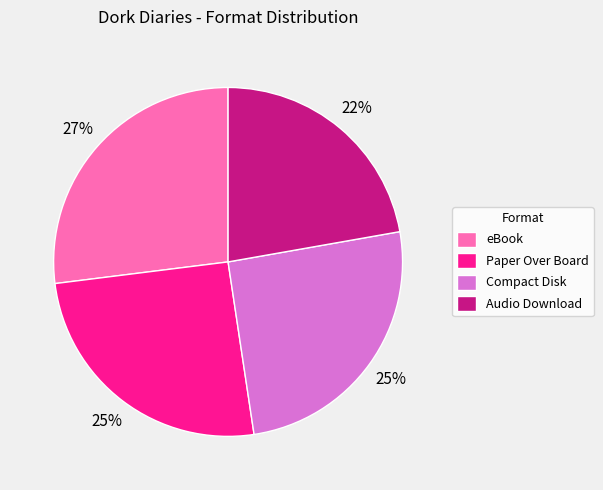

The Audio Download slice represents 22% of the pie. True or false?

True